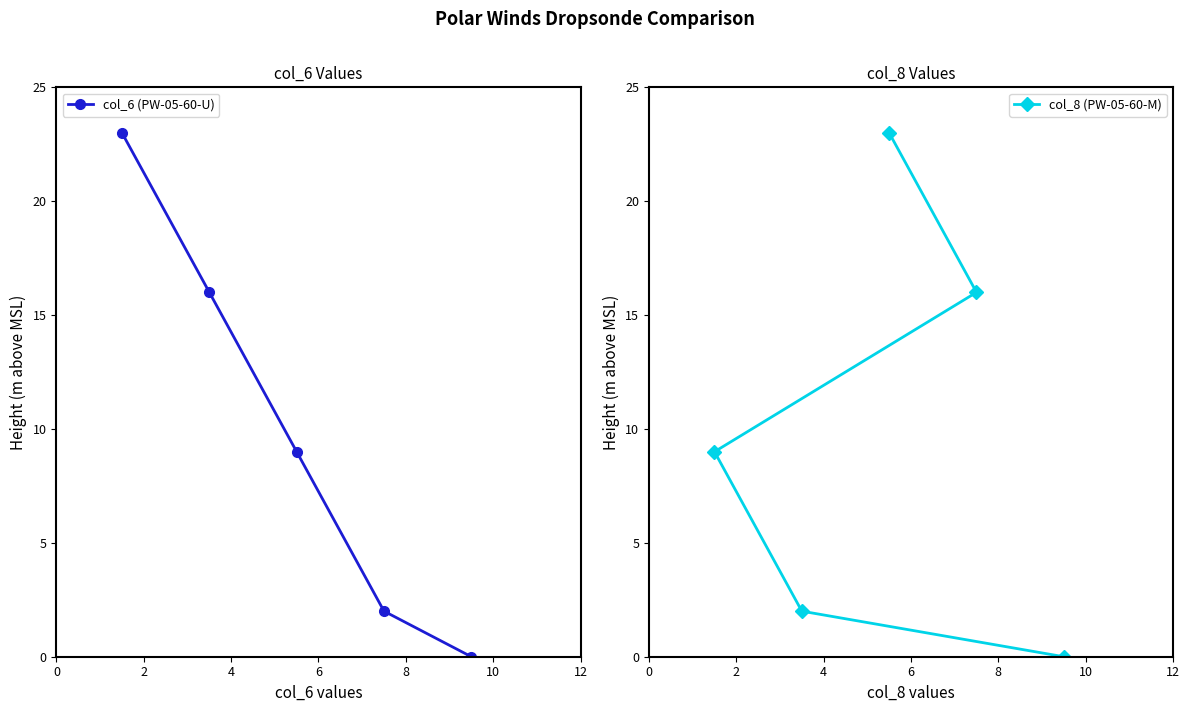

What is the value of the col_8 (PW-05-60-M) point at the 1st from the left?

9